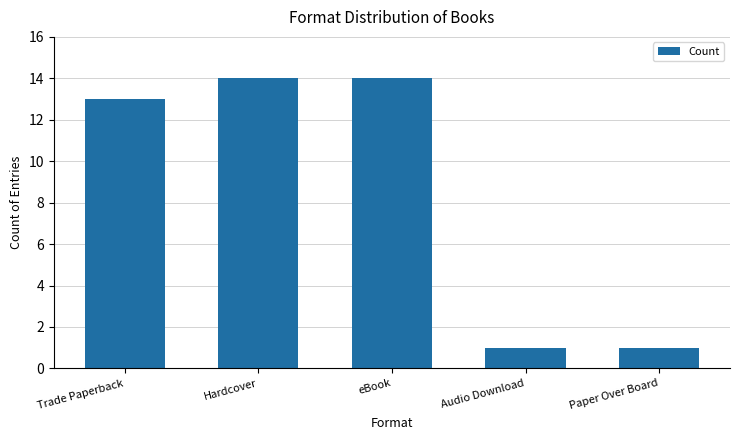

Reading left to right, what are all the values shown in this chart?

13	14	14	1	1